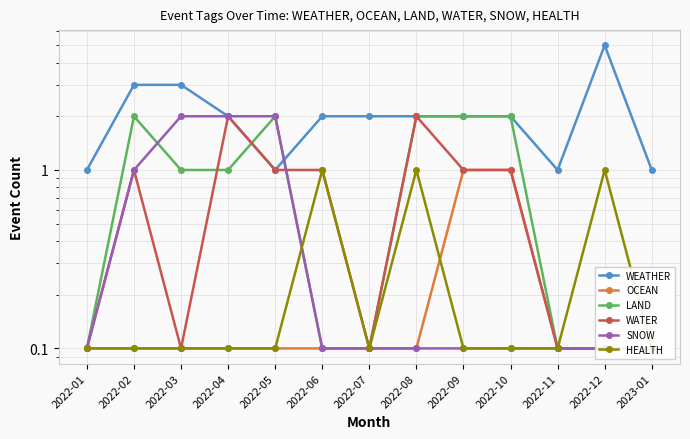

True or false: SNOW and LAND cross at least once.

True